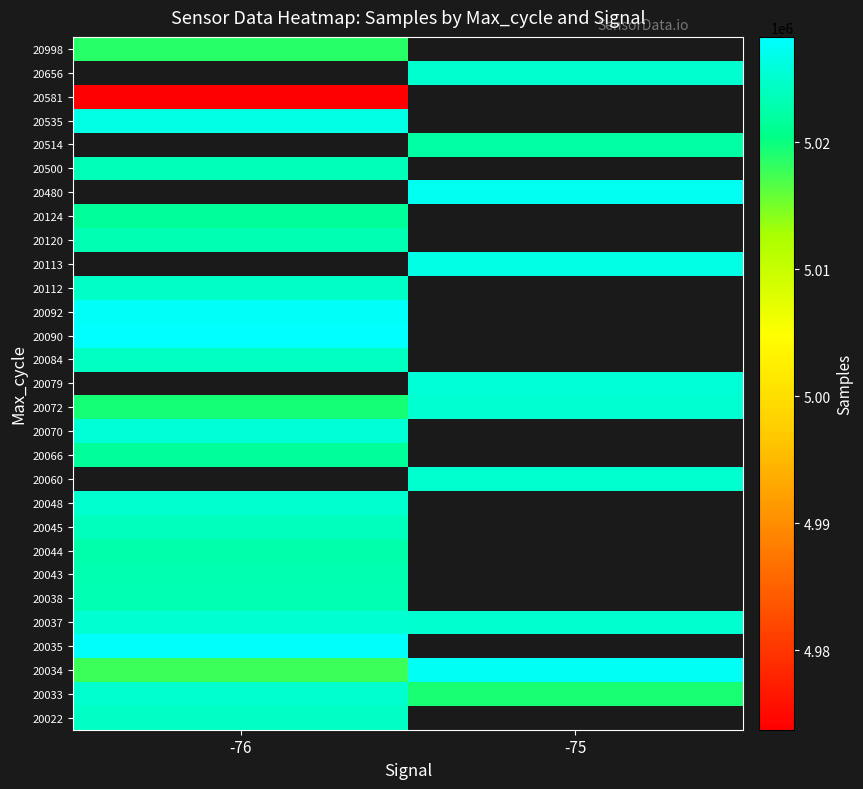

What is the difference between the highest and lowest values at -76?

54582.0